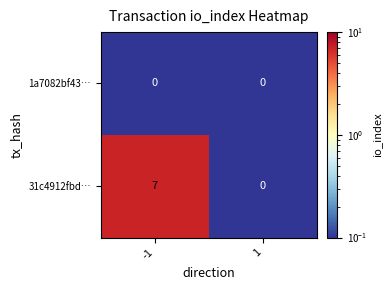

List the series in order of their peak value, highest first.

31c4912fbd…, 1a7082bf43…